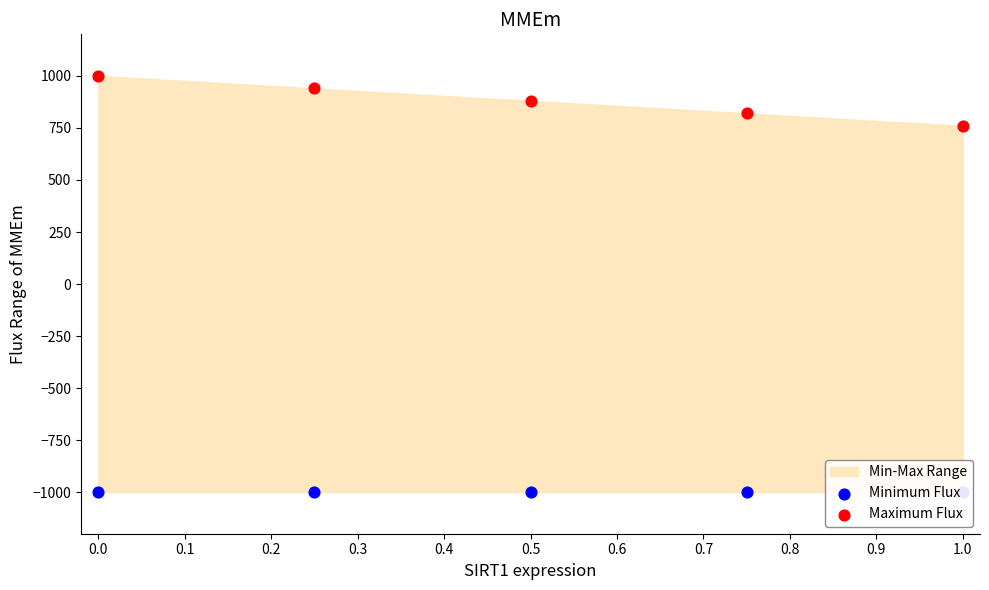

Which series contains the highest Y value?

Maximum Flux